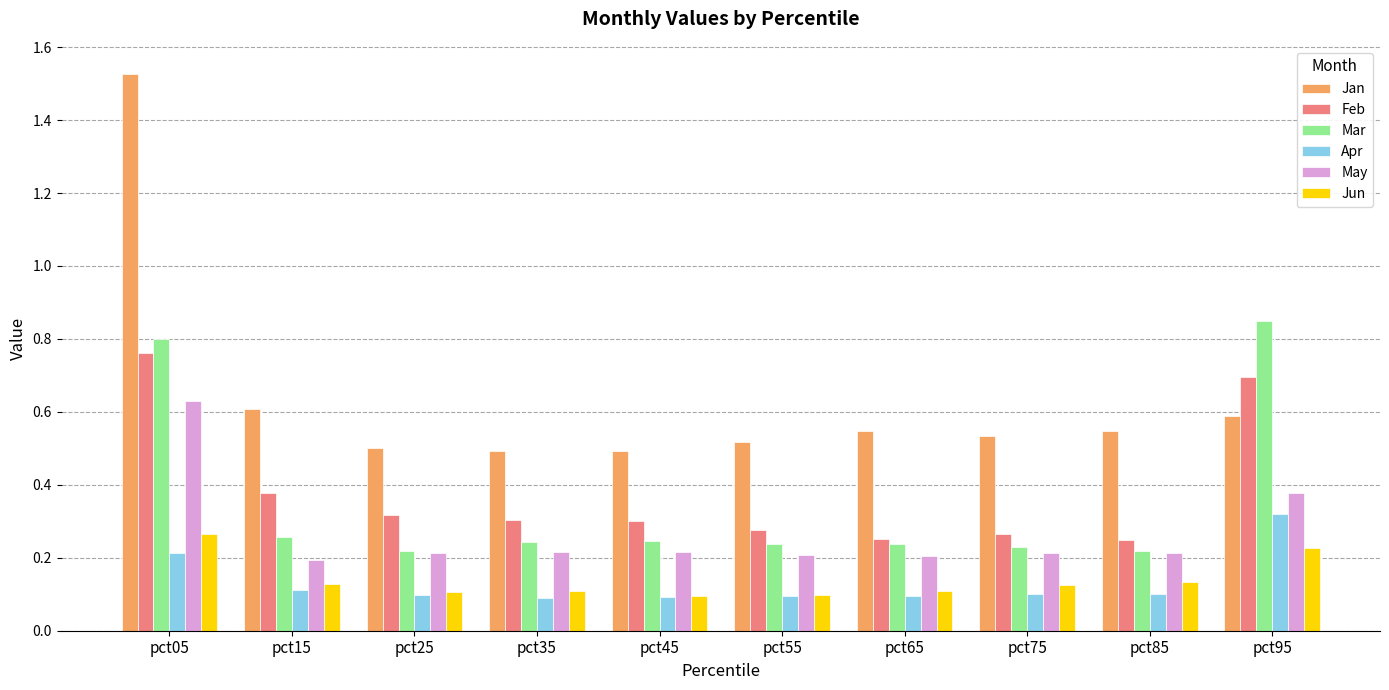

Which category has the highest value in the Feb series?

pct05